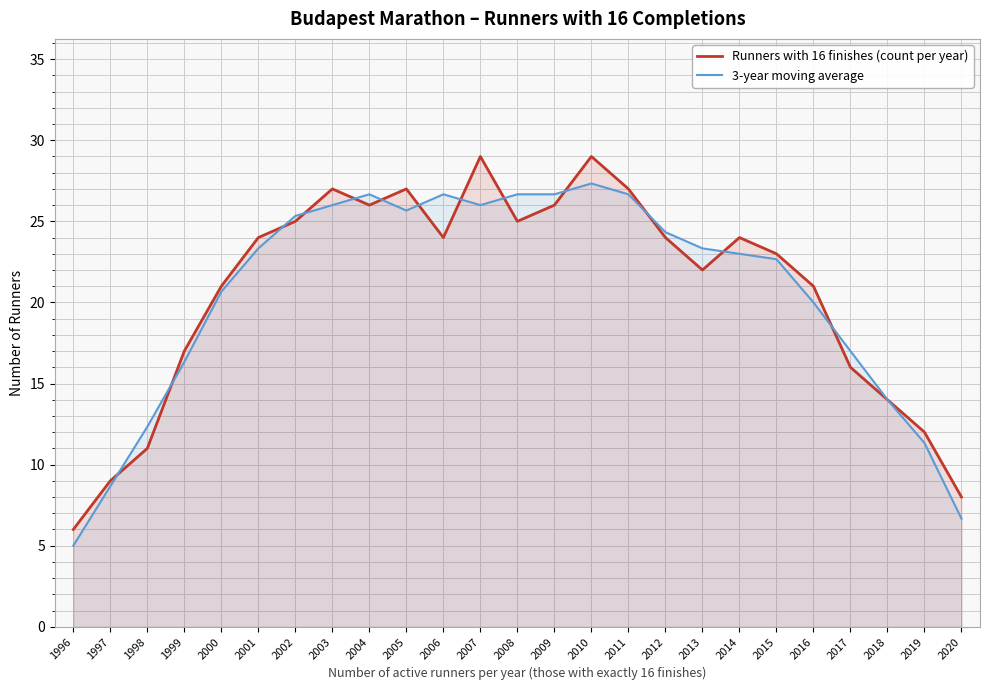

At how many categories does at least one series exceed 26?

9